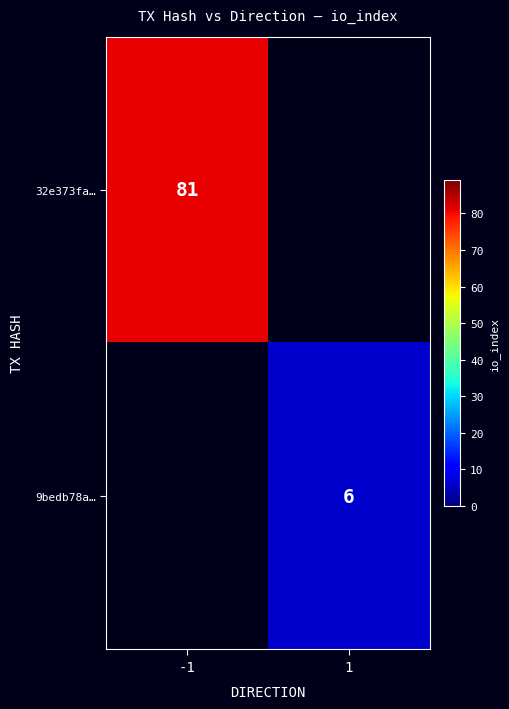

The 32e373fa… series shows 30.8 at -1. True or false?

False